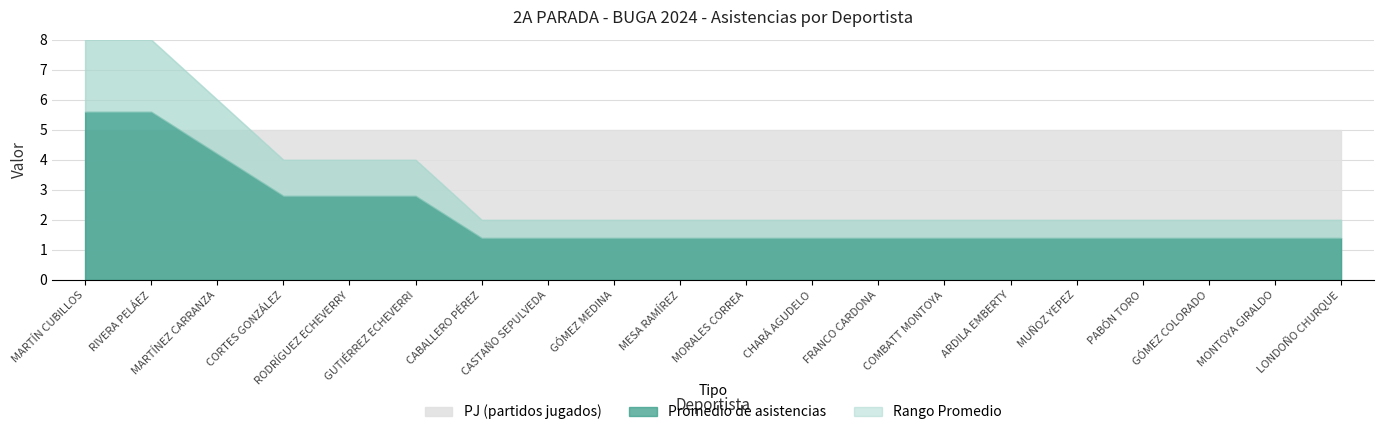

What is the value of the PJ point at the 3rd from the left?

5.0